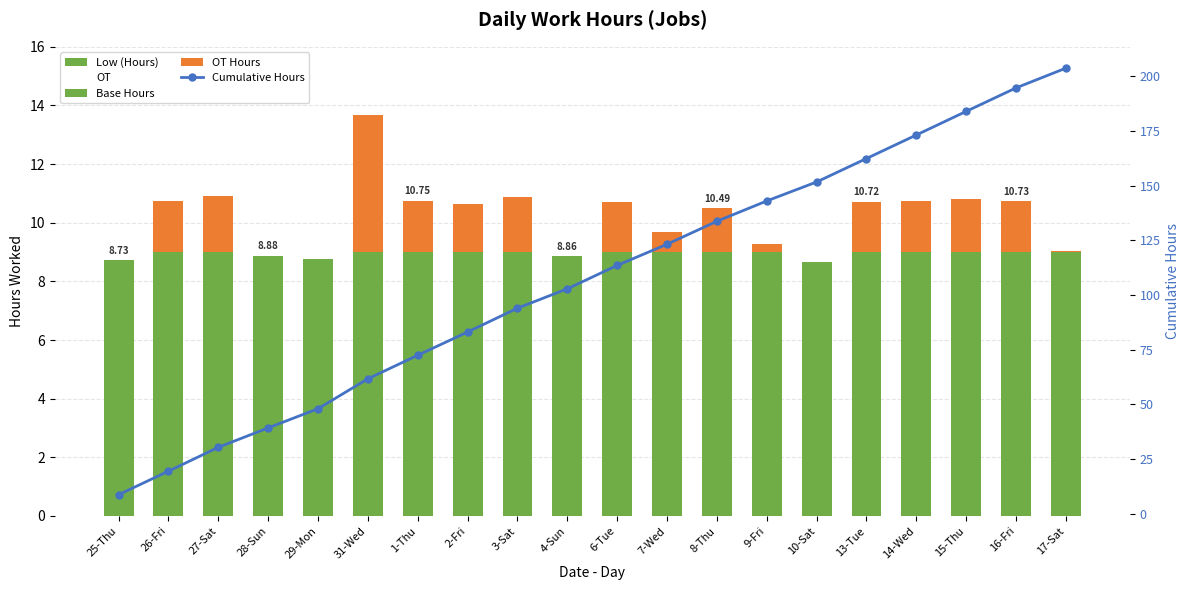

Does the chart contain any negative values?

No